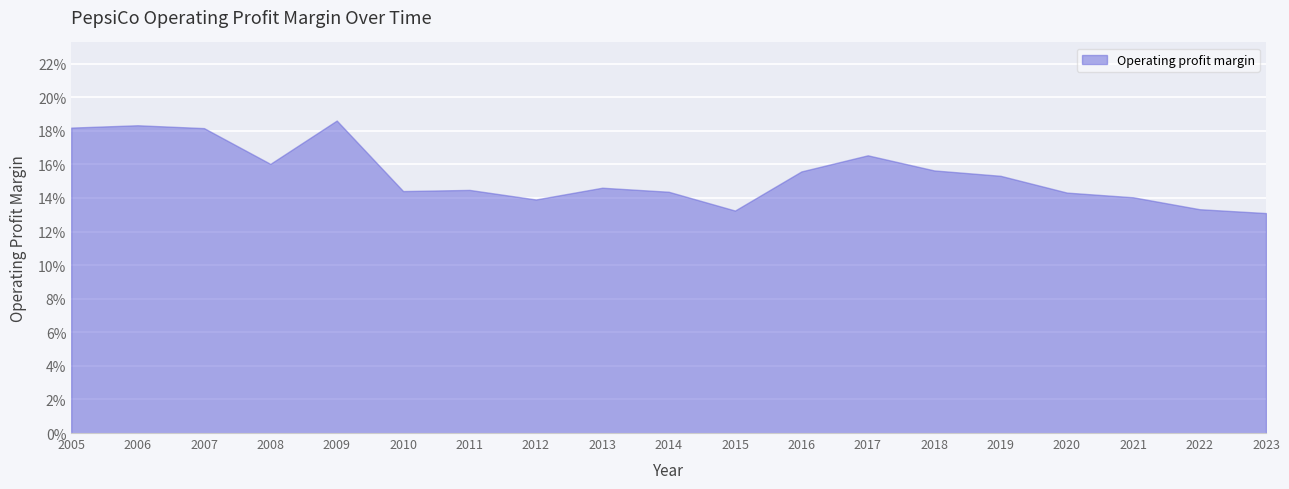

Does the chart have visible grid lines?

Yes